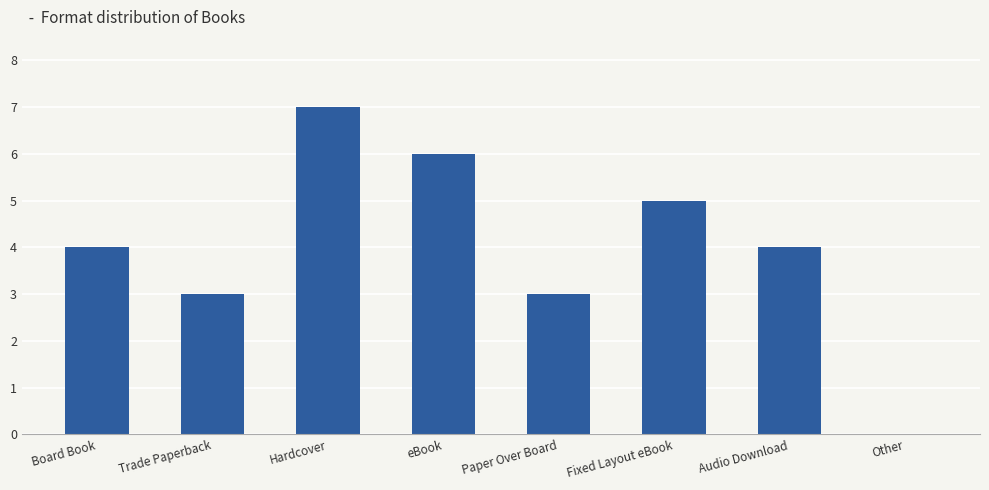

What is the sum of all values?

32